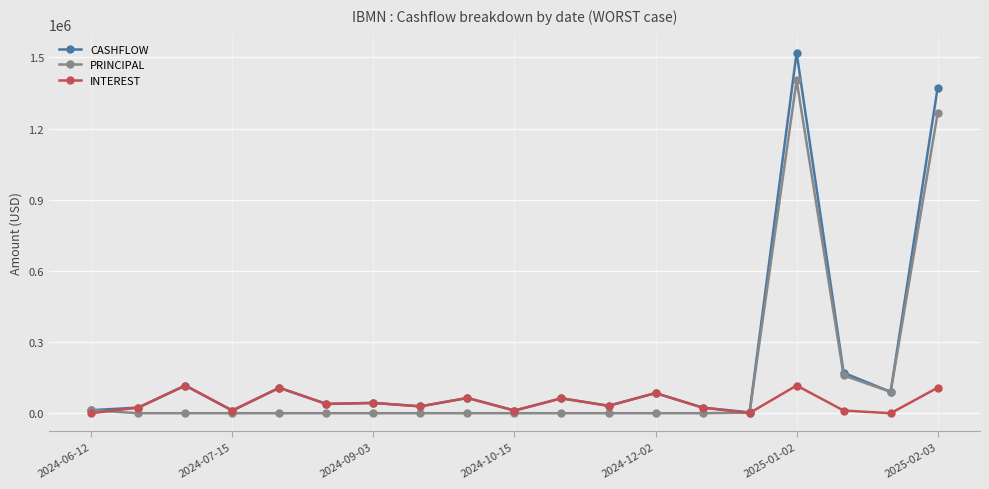

Which series has the widest spread of values?

CASHFLOW